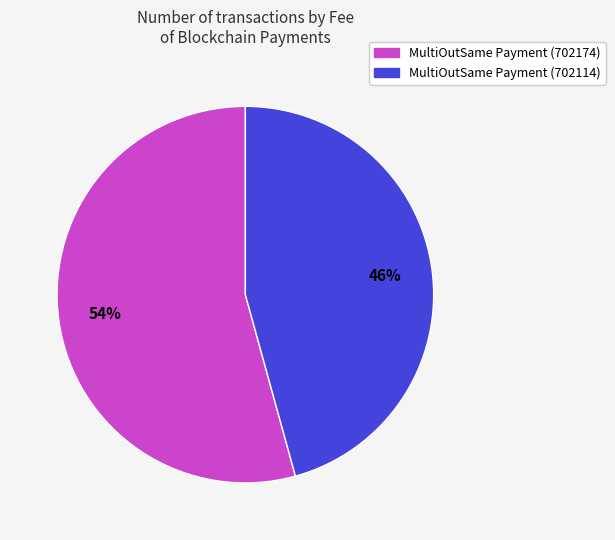

How many segments does this pie chart have?

2